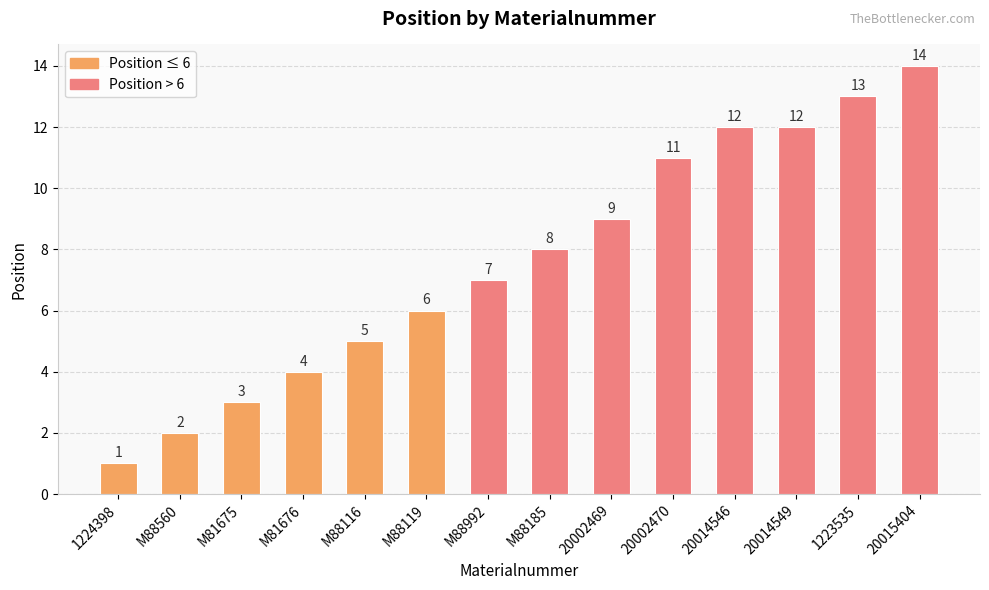

What is the average value?

8